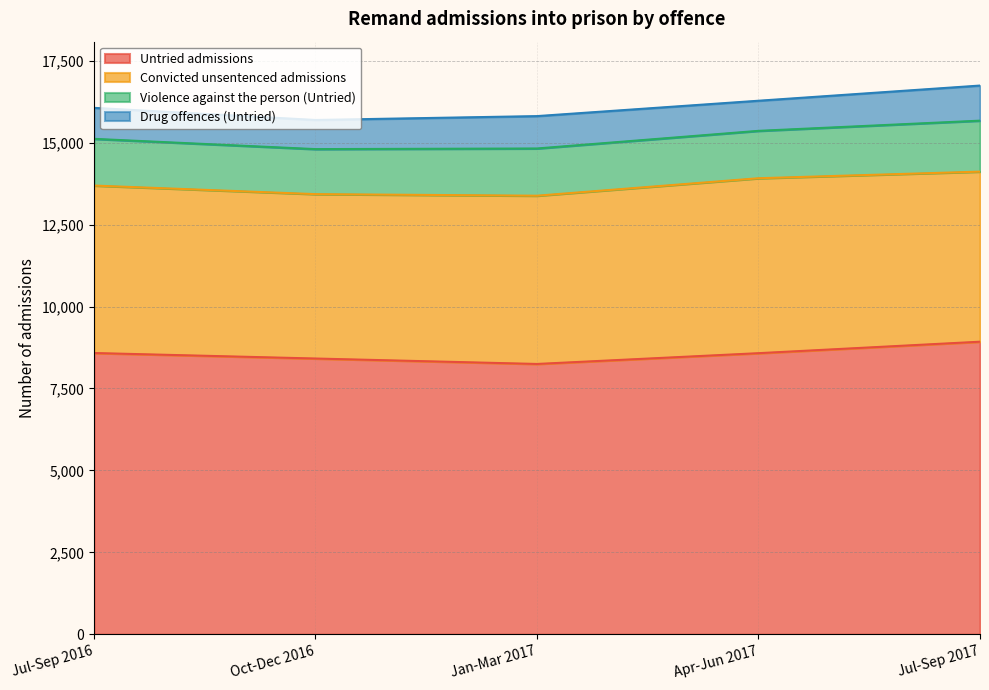

True or false: Untried admissions and Convicted unsentenced admissions cross at least once.

False